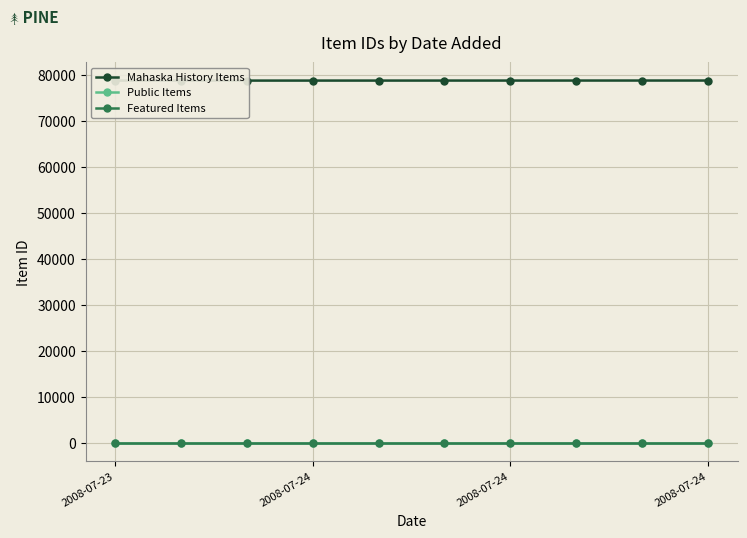

What is the value of the Public Items point at the 6th from the left?

1